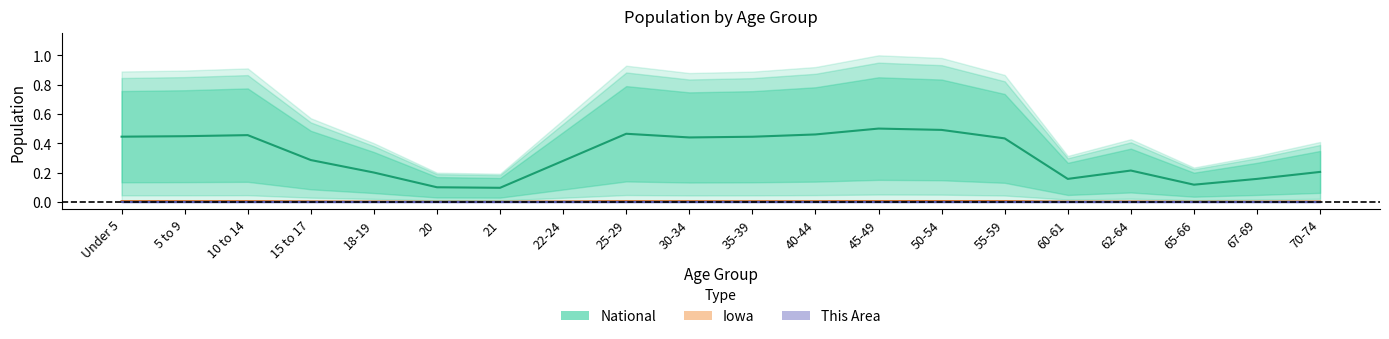

Reading left to right, transcribe all the data shown in this chart.

National (center): 0.4	0.4	0.5	0.3	0.2	0.1	0.1	0.3	0.5	0.4	0.4	0.5	0.5	0.5	0.4	0.2	0.2	0.1	0.2	0.2
Iowa (center): 0.0	0.0	0.0	0.0	0.0	0.0	0.0	0.0	0.0	0.0	0.0	0.0	0.0	0.0	0.0	0.0	0.0	0.0	0.0	0.0
This Area (center): 0.0	0.0	0.0	0.0	0.0	0.0	0.0	0.0	0.0	0.0	0.0	0.0	0.0	0.0	0.0	0.0	0.0	0.0	0.0	0.0